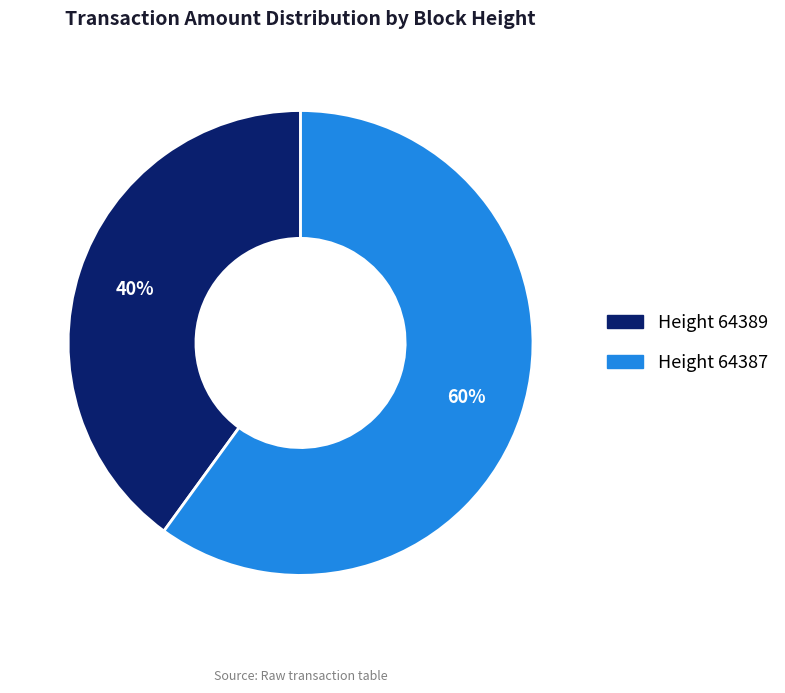

Is there a majority slice in this chart?

Yes